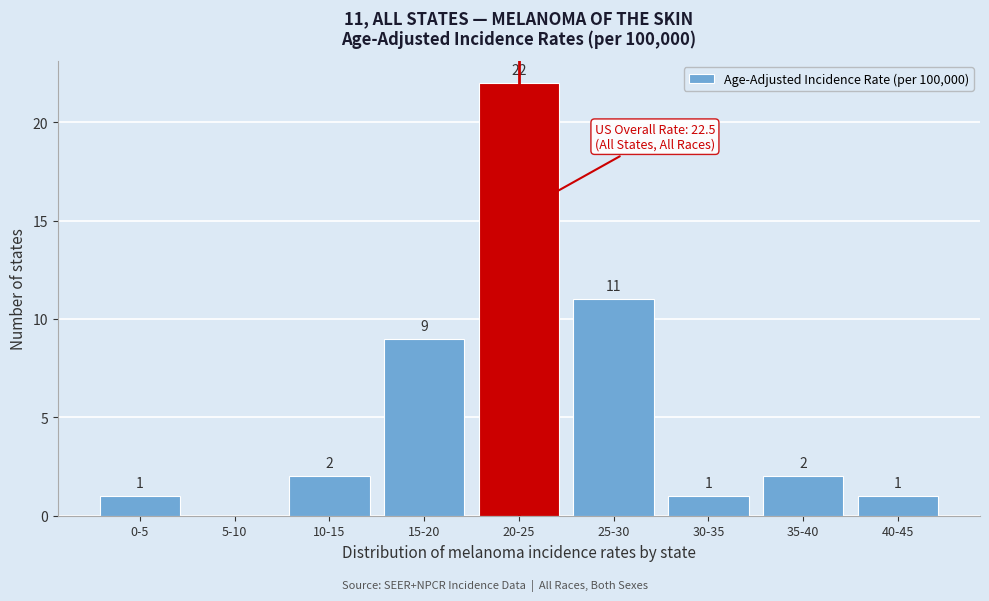

Reading left to right, transcribe all the data shown in this chart.

0-5=1	5-10=0	10-15=2	15-20=9	20-25=22	25-30=11	30-35=1	35-40=2	40-45=1